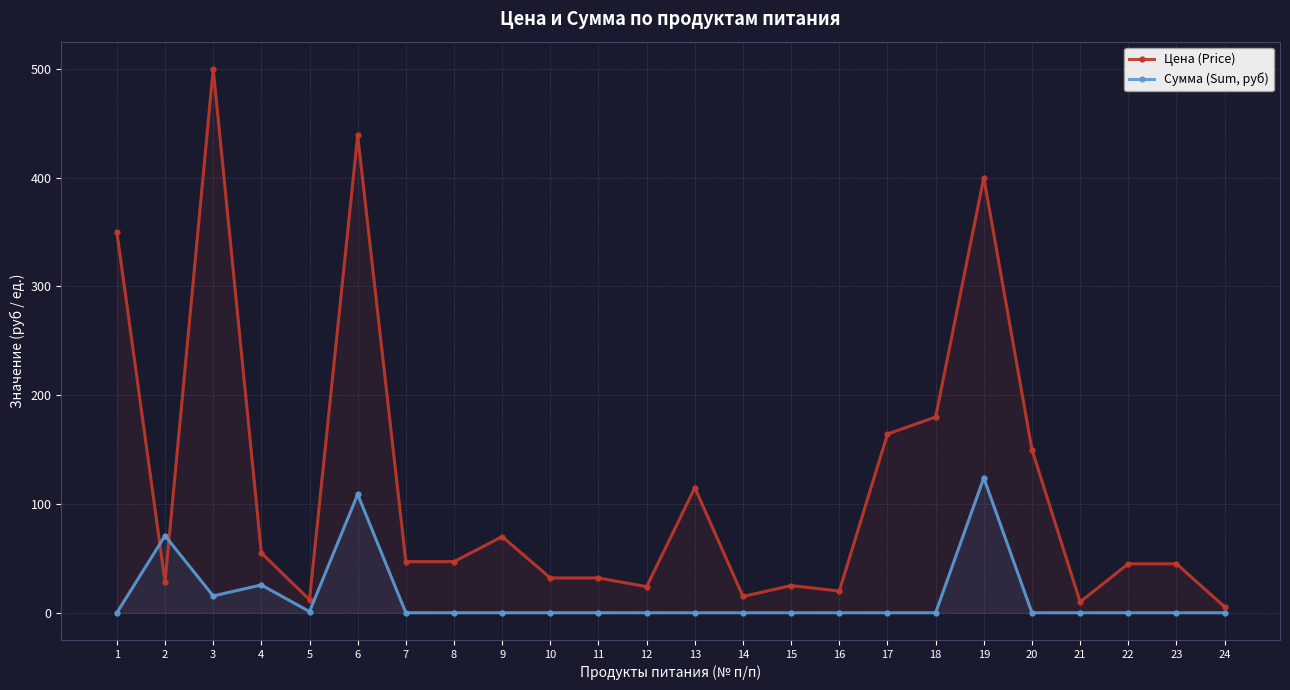

Reading right to left, transcribe all the data shown in this chart.

Цена (Price): 24=5.5	23=45.0	22=45.0	21=10.0	20=150.0	19=400.0	18=180.0	17=164.3	16=20.0	15=25.0	14=15.0	13=115.0	12=24.0	11=32.0	10=32.0	9=70.0	8=47.0	7=47.0	6=438.9	5=12.0	4=55.0	3=500.0	2=28.6	1=350.0
Сумма (Sum, руб): 24=0.0	23=0.0	22=0.0	21=0.0	20=0.0	19=124.0	18=0.0	17=0.0	16=0.0	15=0.0	14=0.0	13=0.0	12=0.0	11=0.0	10=0.0	9=0.0	8=0.0	7=0.0	6=108.8	5=1.1	4=25.6	3=15.5	2=70.9	1=0.0